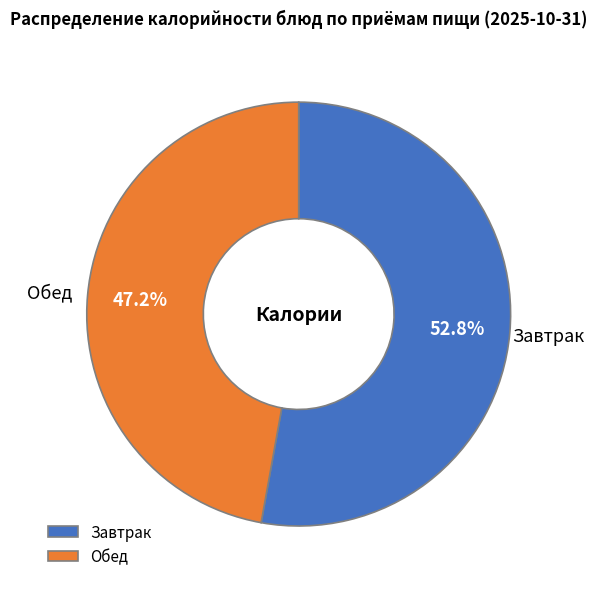

Does Обед account for over 50% of the chart?

No